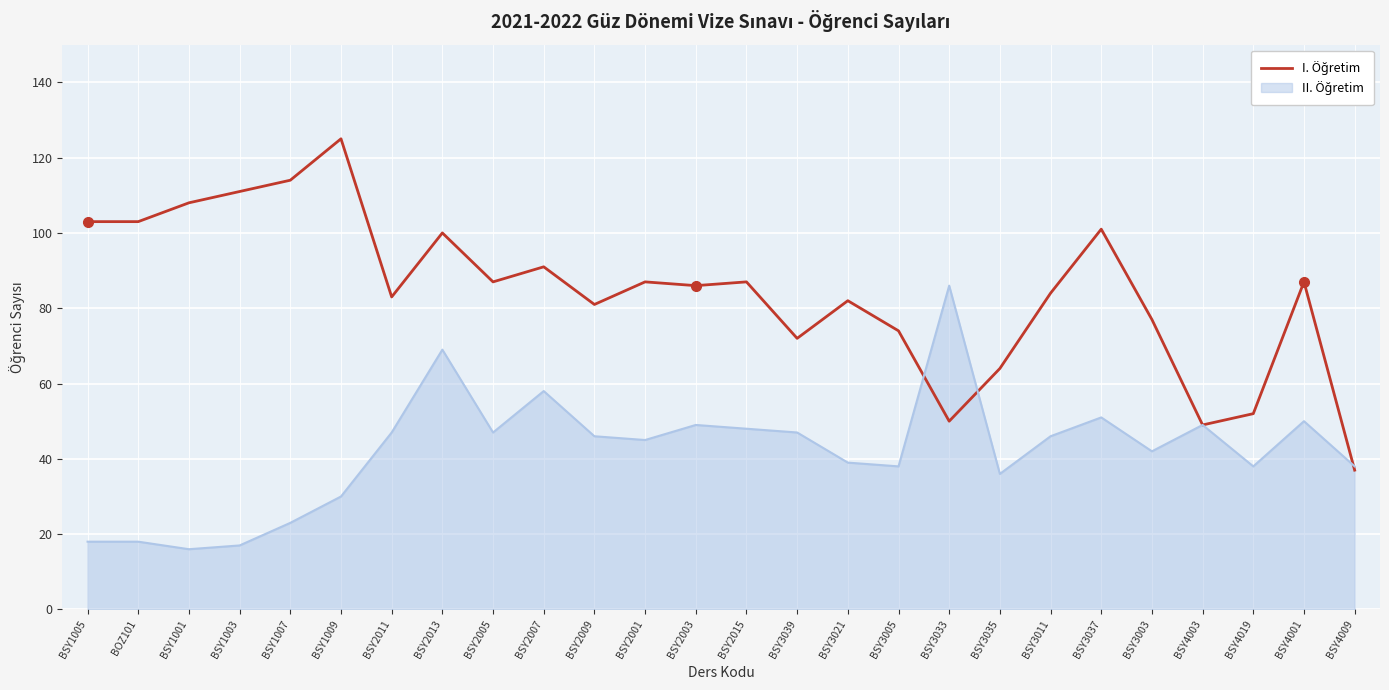

What position from the right is BSY1007?

22